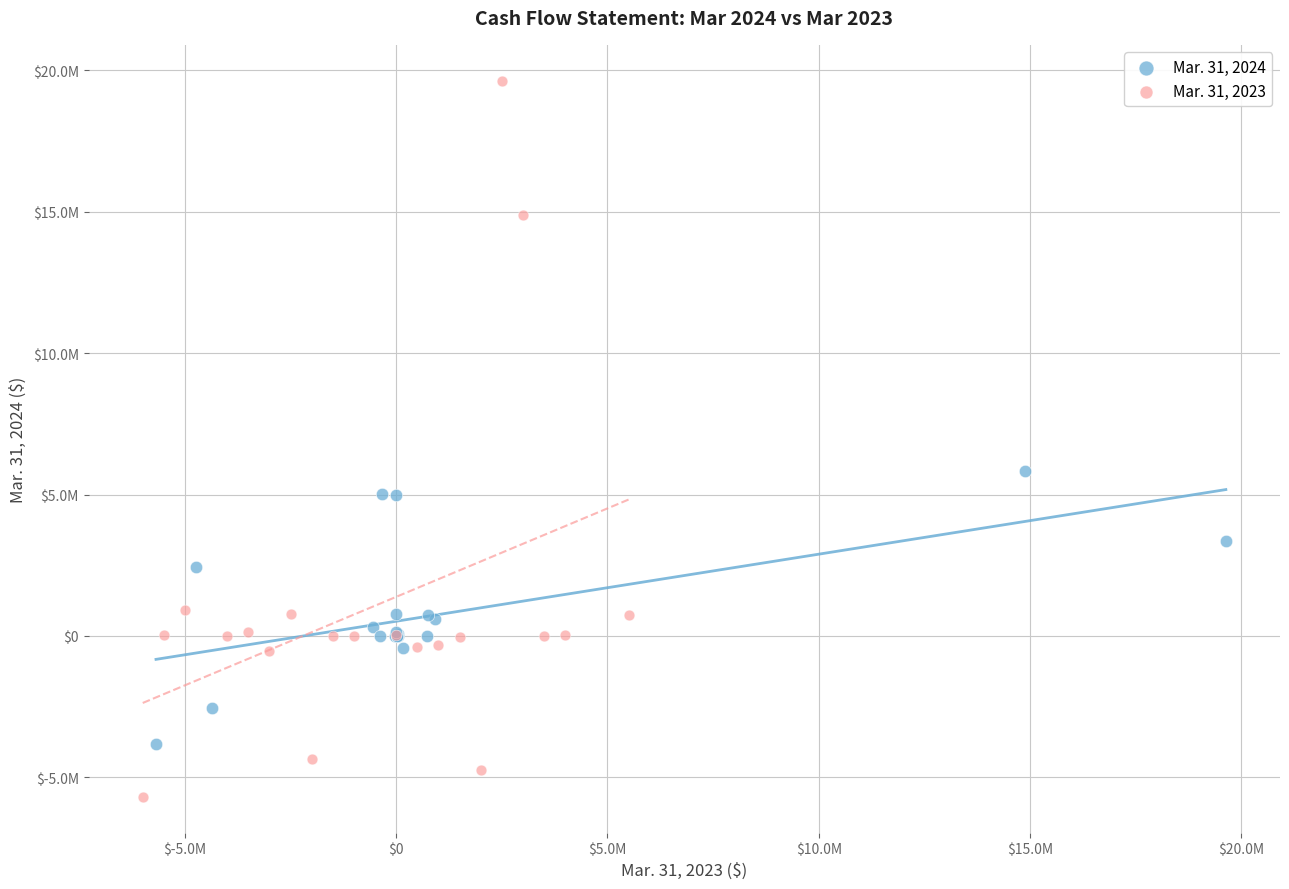

What are all the series names shown in the legend?

Mar. 31, 2024, Mar. 31, 2023